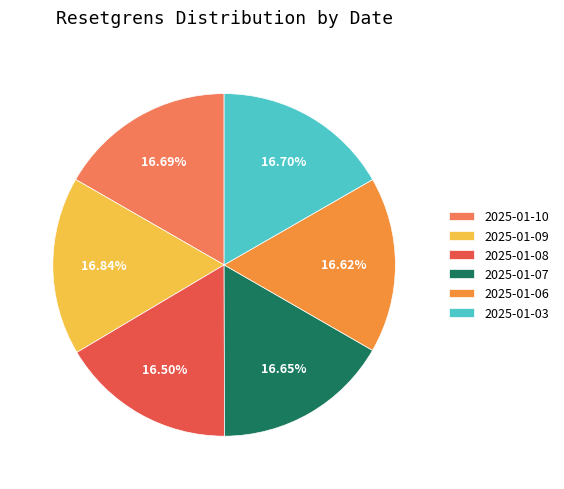

Combined, do 2025-01-09 and 2025-01-10 account for over 50%?

No